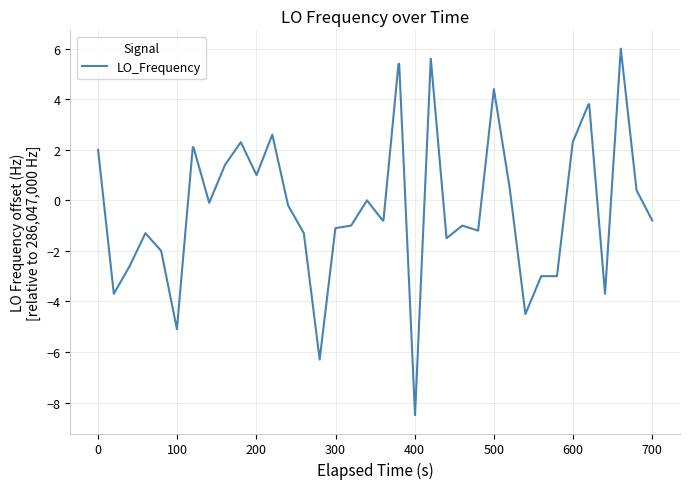

What is the difference between the maximum and minimum values?

14.5